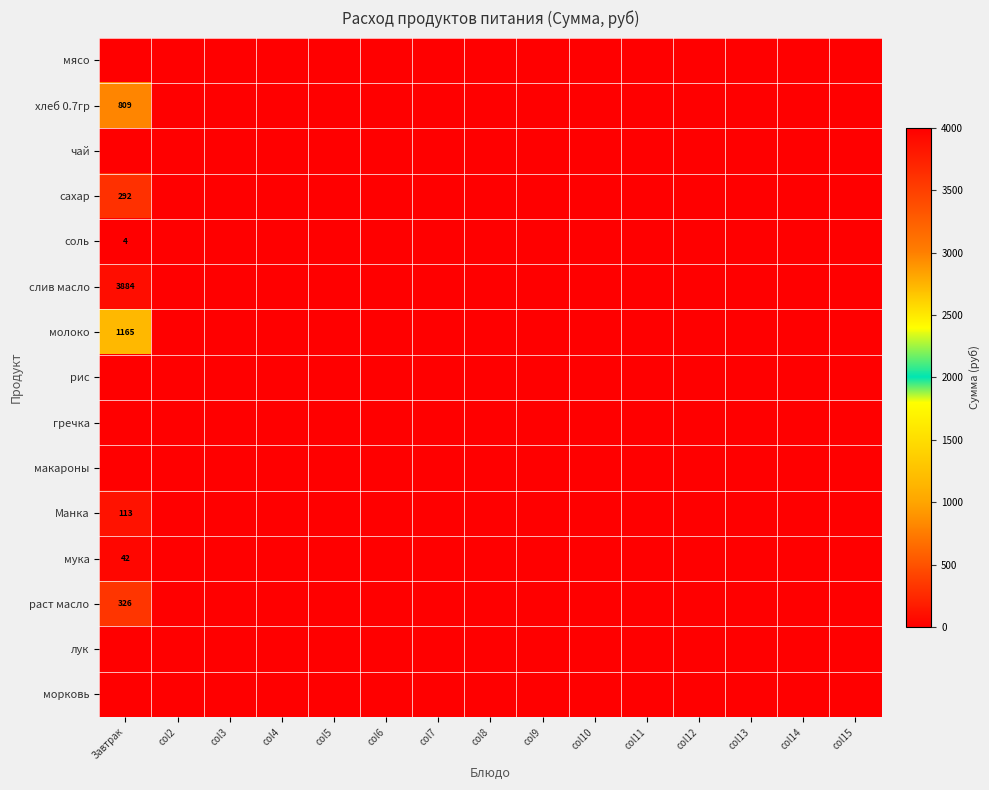

Is the value of мука at col4 greater than the value of рис at col11?

No